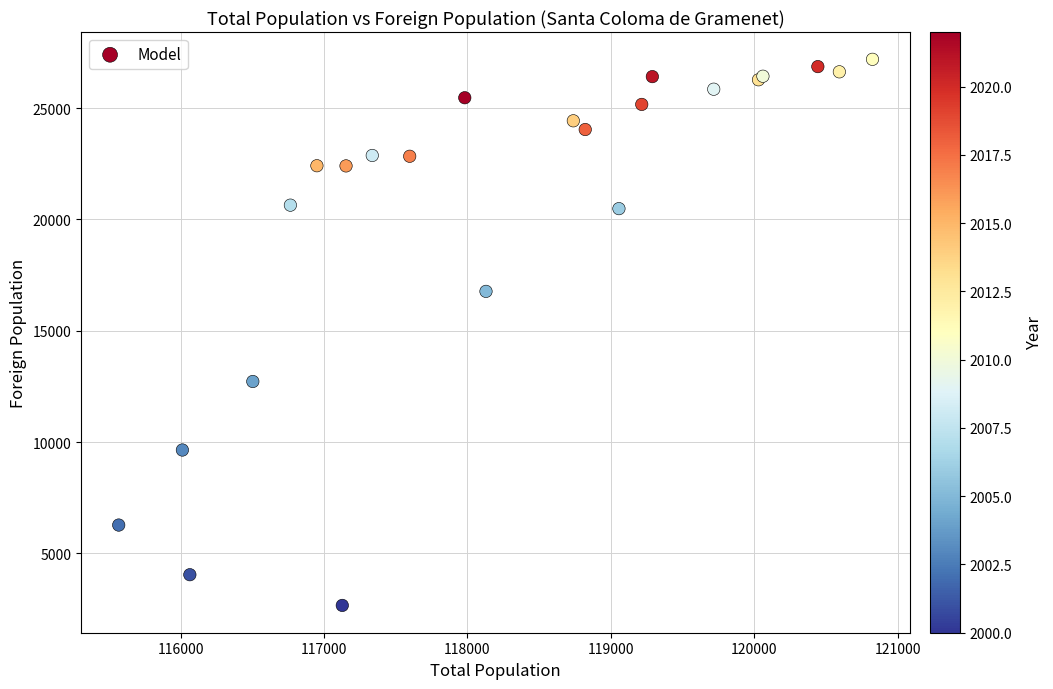

What Y value in the scatter plot is closest to 14927?

16769